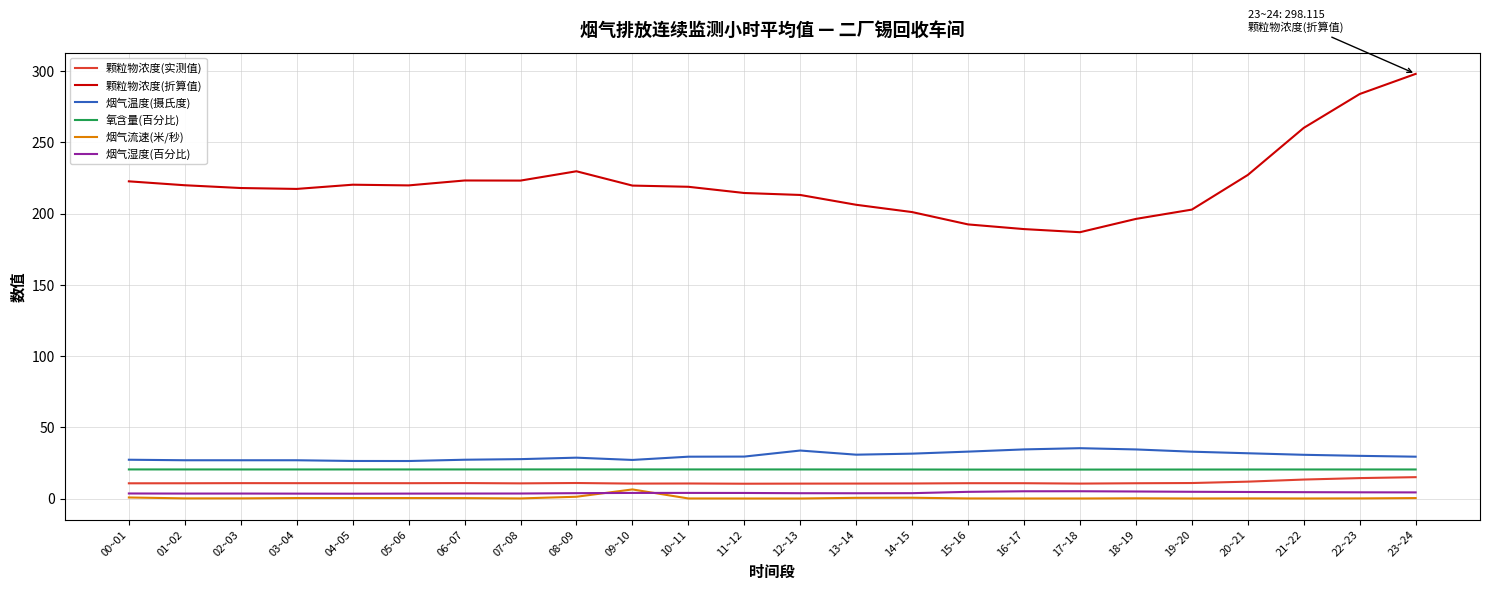

Which series has the largest range (max minus min)?

颗粒物浓度(折算值)